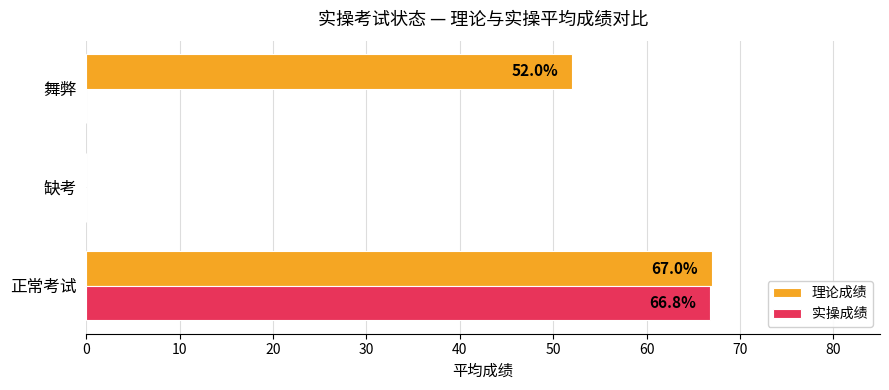

What is the total value across all series at 正常考试?

133.8